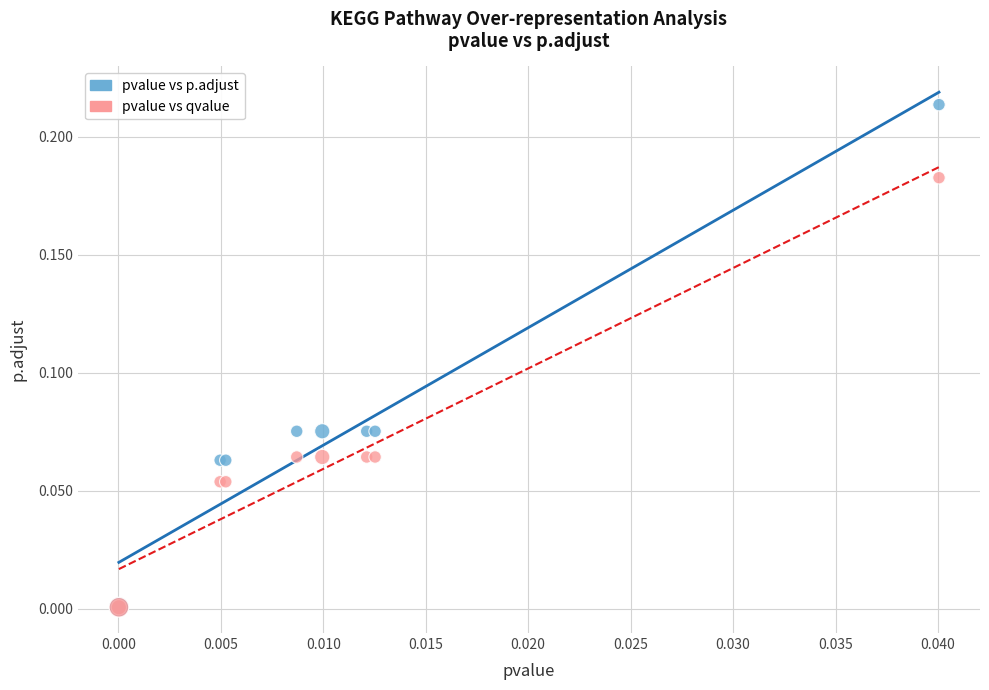

What are all the series names shown in the legend?

pvalue vs p.adjust, pvalue vs qvalue